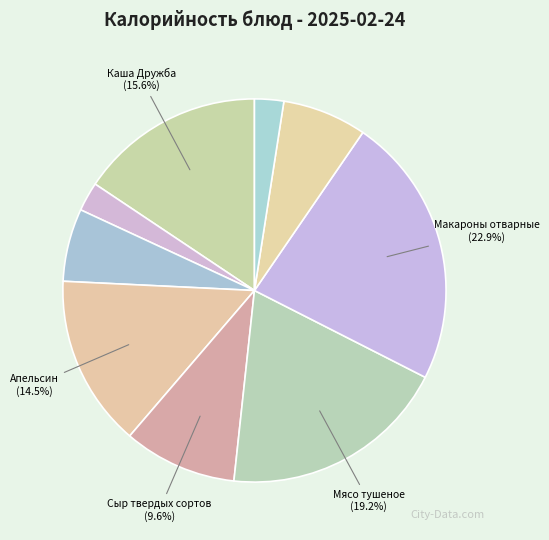

Count the number of slices in the pie.

9